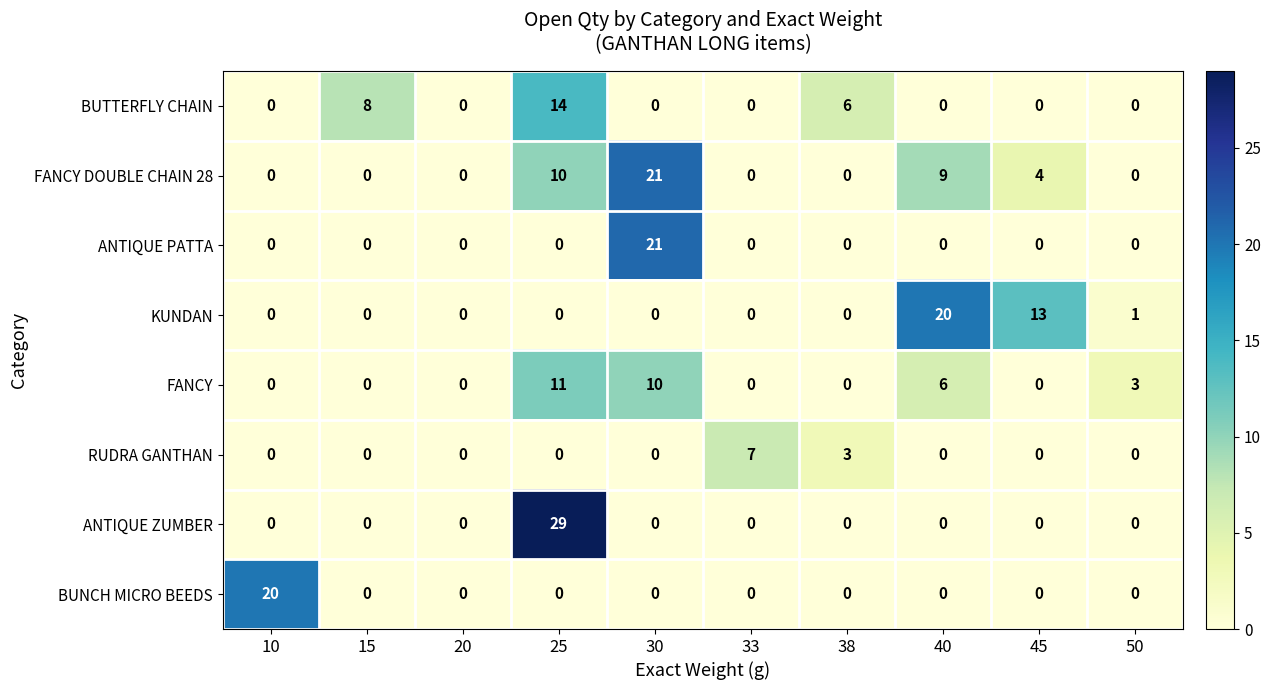

At which label does KUNDAN reach its peak?

40